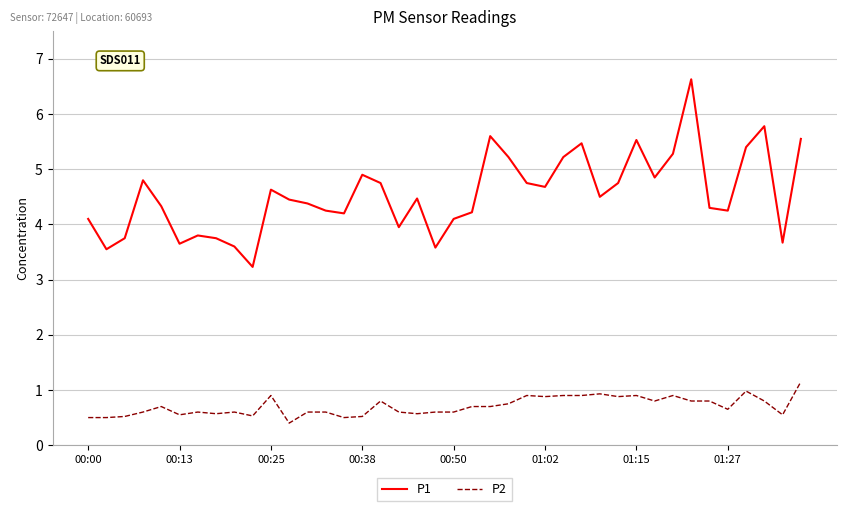

Rank the series by their average value, from lowest to highest.

P2, P1